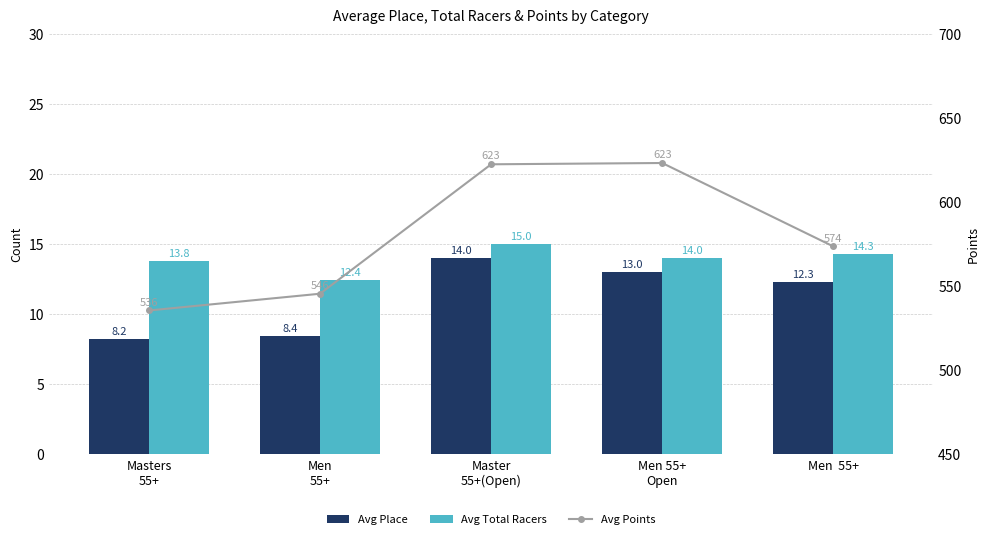

What is the maximum value for Avg Points?

623.4